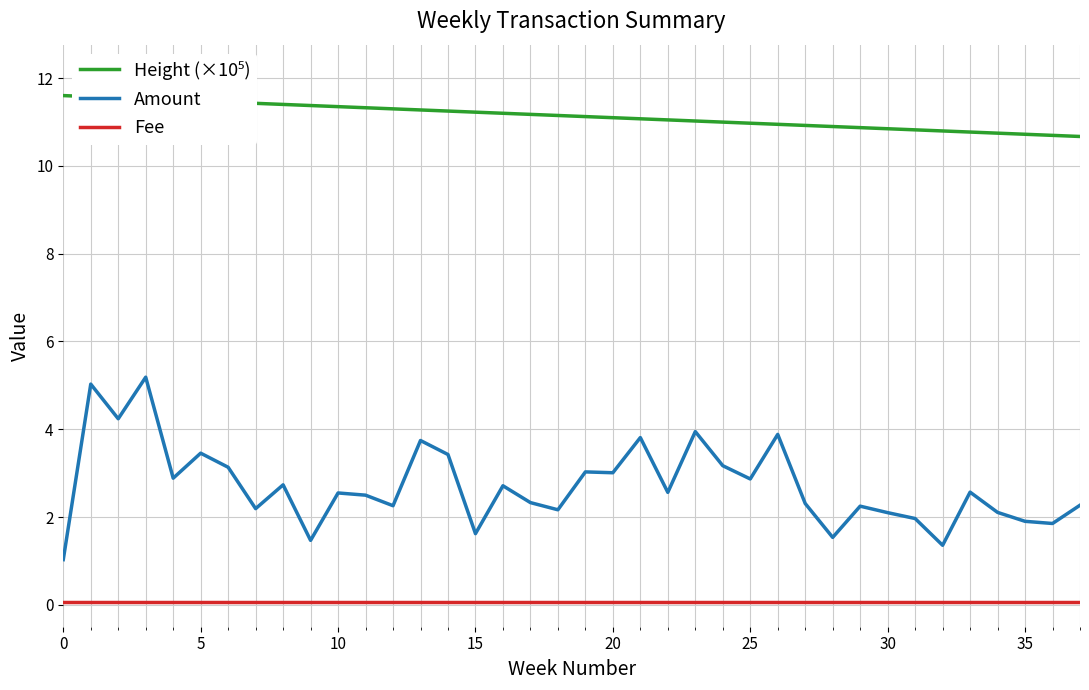

True or false: Amount and Fee cross at least once.

False